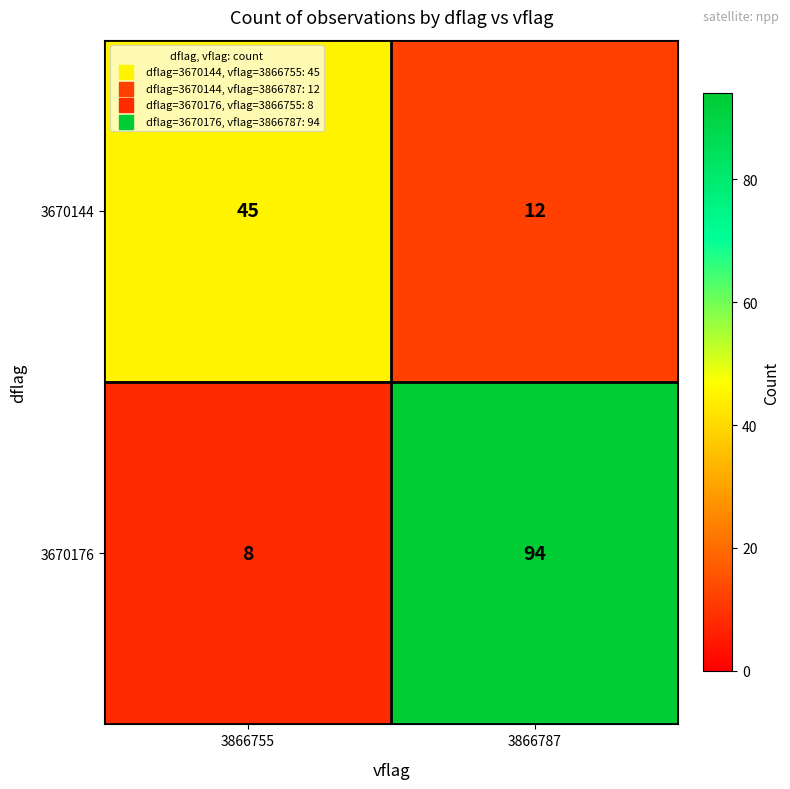

True or false: 3670176 has a value of 94 at 3866787.

True